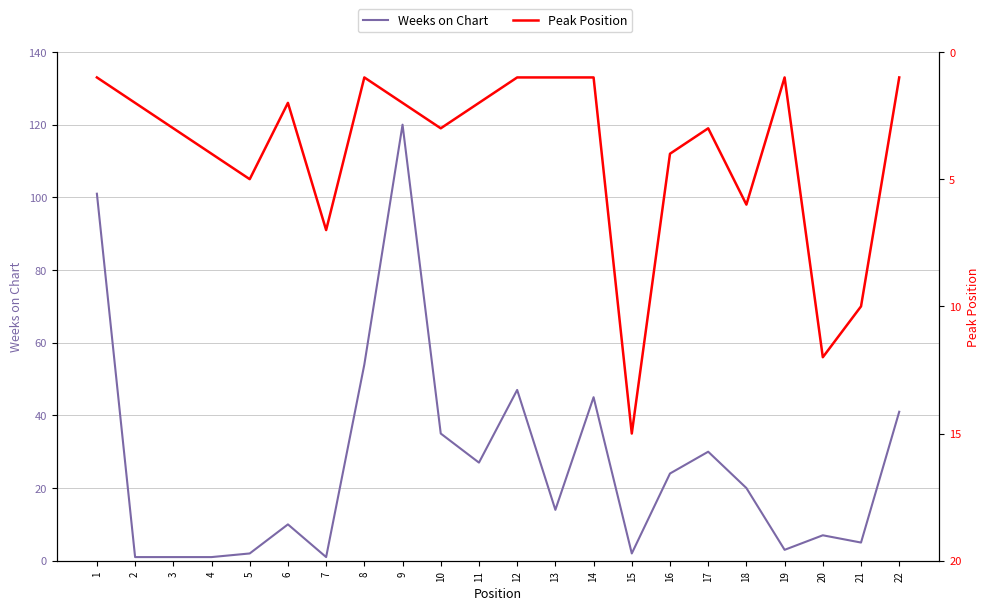

What is the value of the Peak Position point at the 2nd from the left?

2